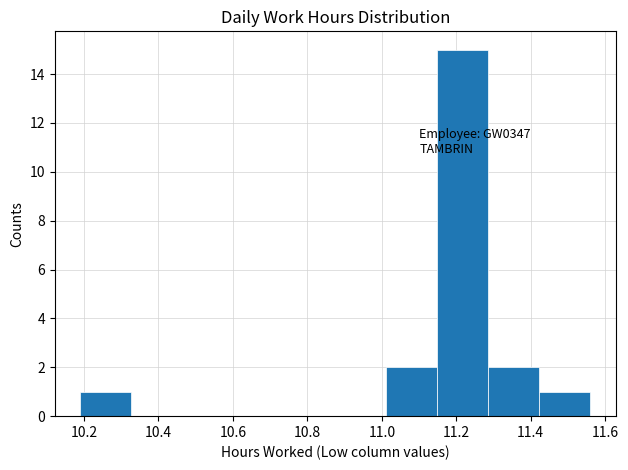

Over which range of the x-axis is the bar tallest?

11.14 to 11.28